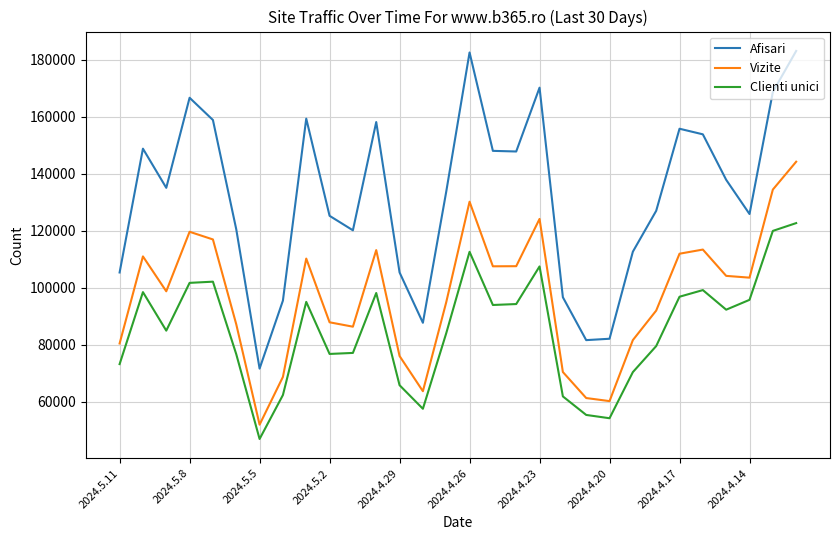

Which series has the largest total across all categories?

Afisari